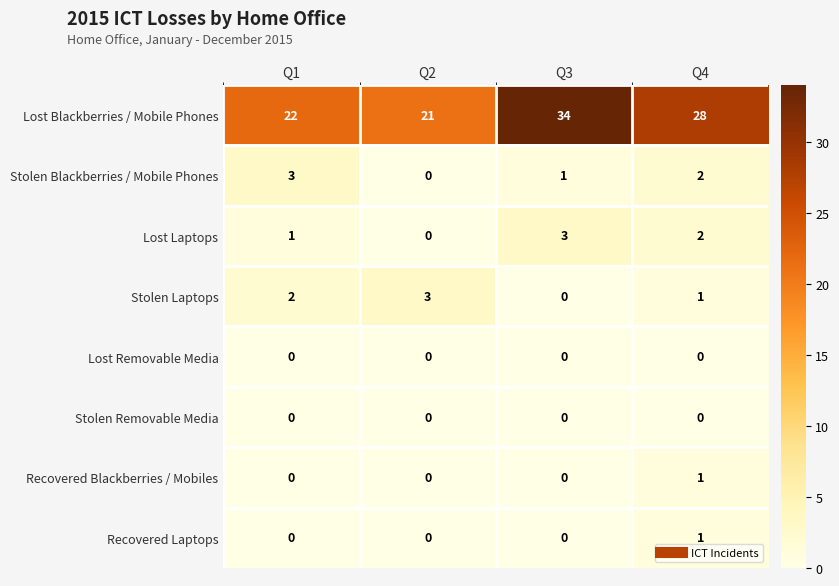

What is the total value across all series at Q1?

28